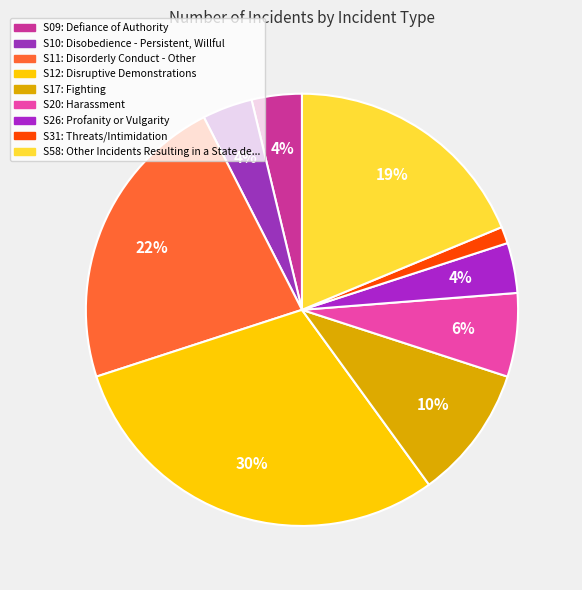

Which category has the smallest portion of the pie?

S31